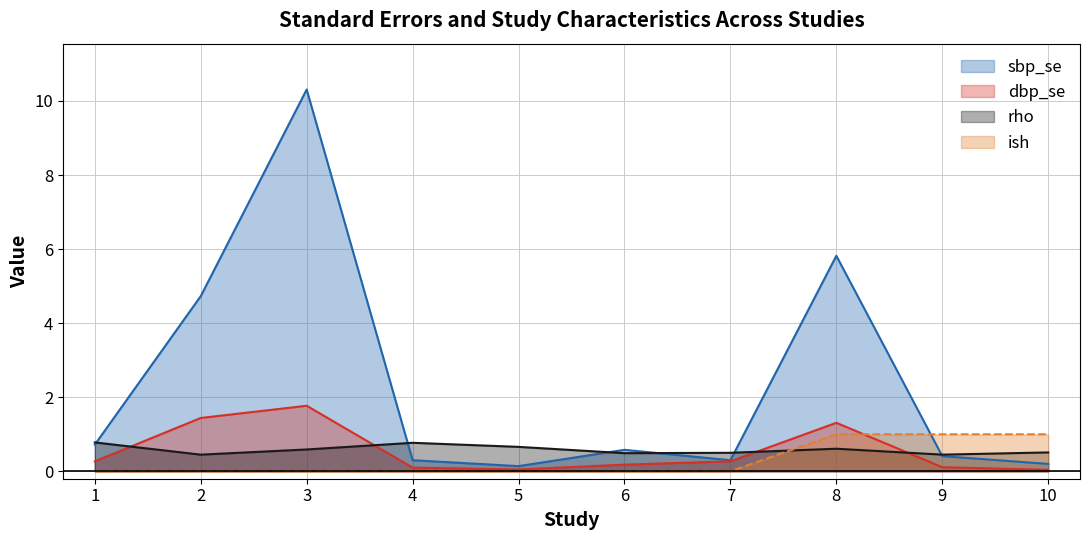

Between which two adjacent categories do dbp_se and rho first intersect?

1 and 2